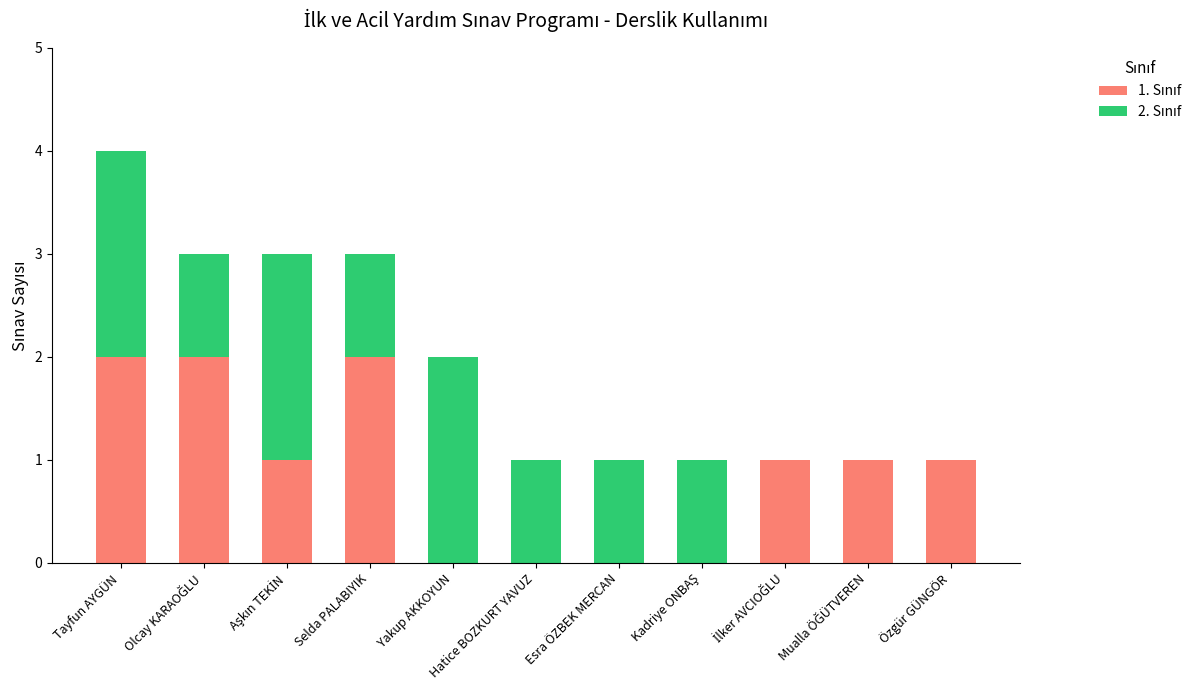

At which category is the sum across all series the highest?

Tayfun AYGÜN